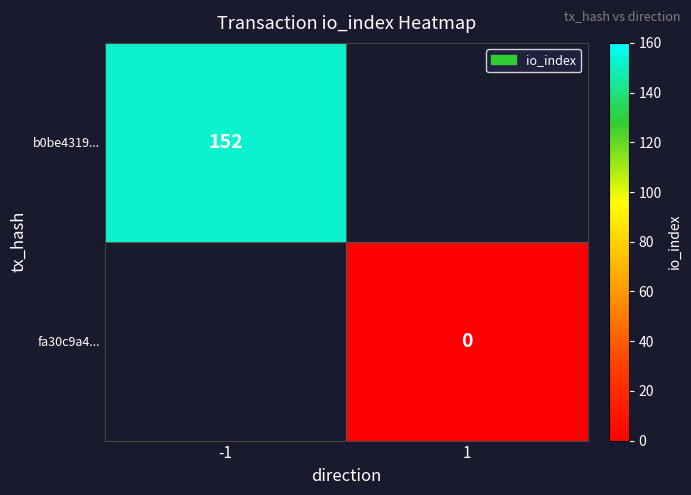

True or false: b0be4319... has a value of 256 at -1.

False